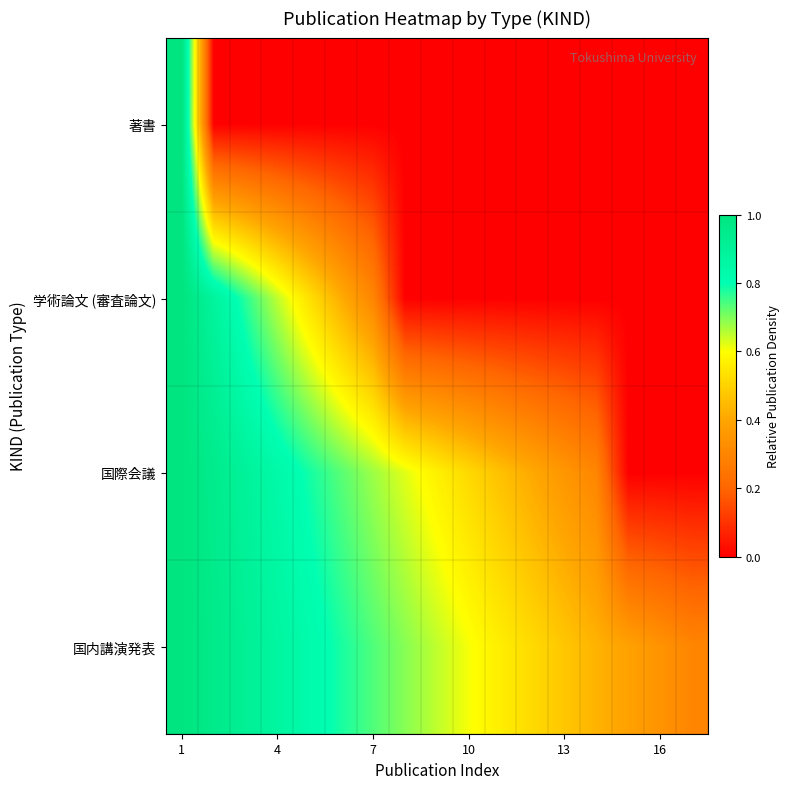

How many data points does each series have?

17